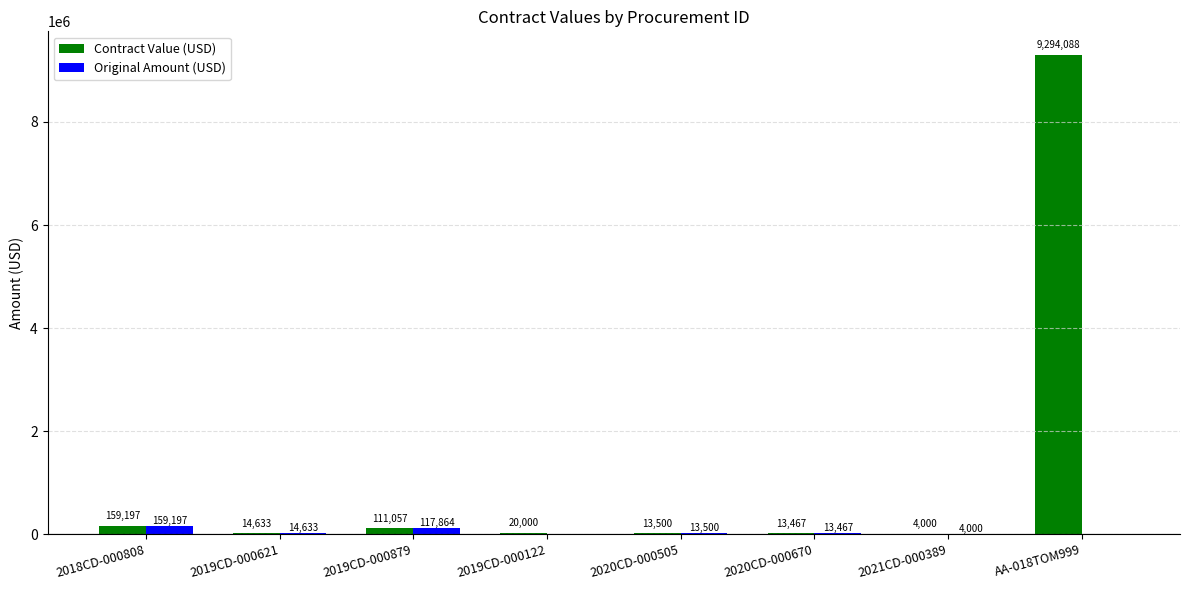

The value of Original Amount (USD) at 2018CD-000808 is 159196.6. True or false?

True